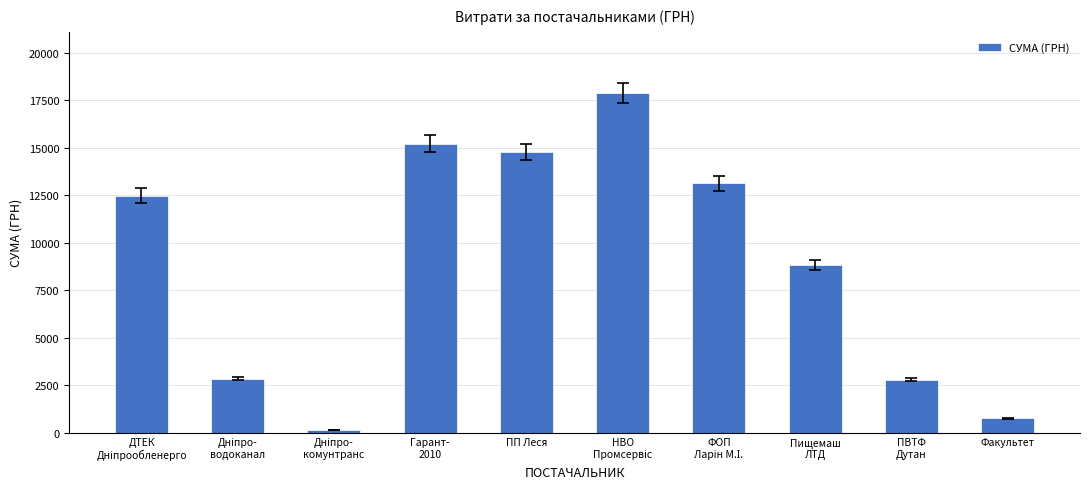

The value at Факультет is 750.0. True or false?

True